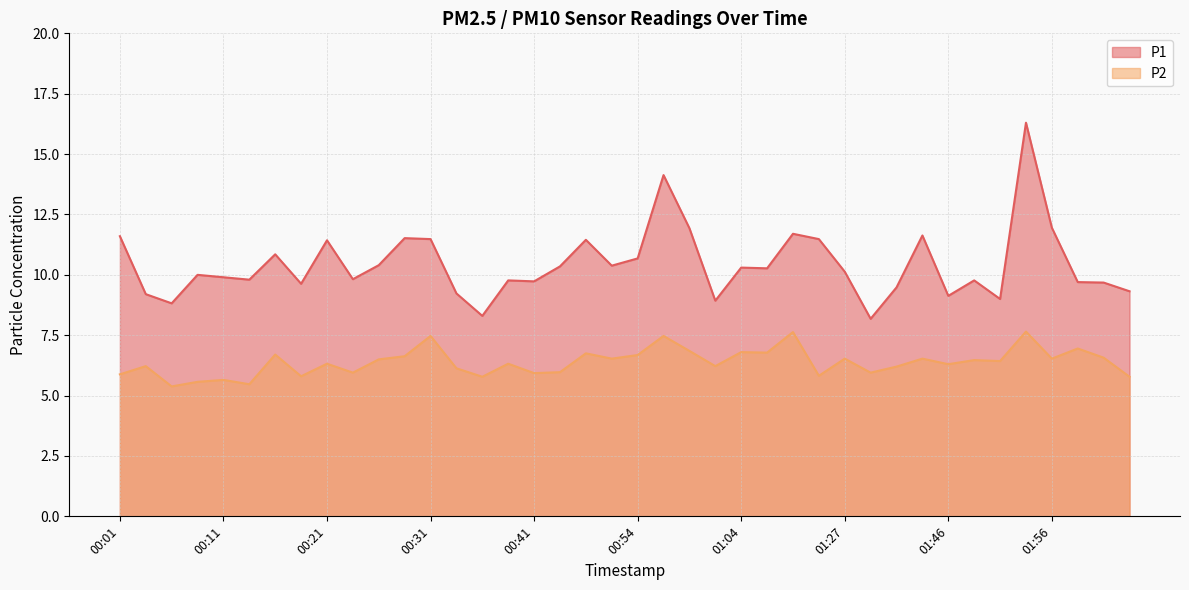

What is the smallest value displayed?

5.4